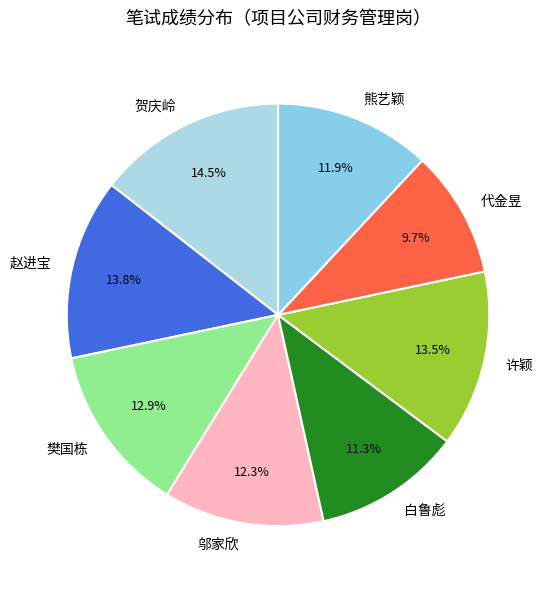

How many slices are in this pie chart?

8